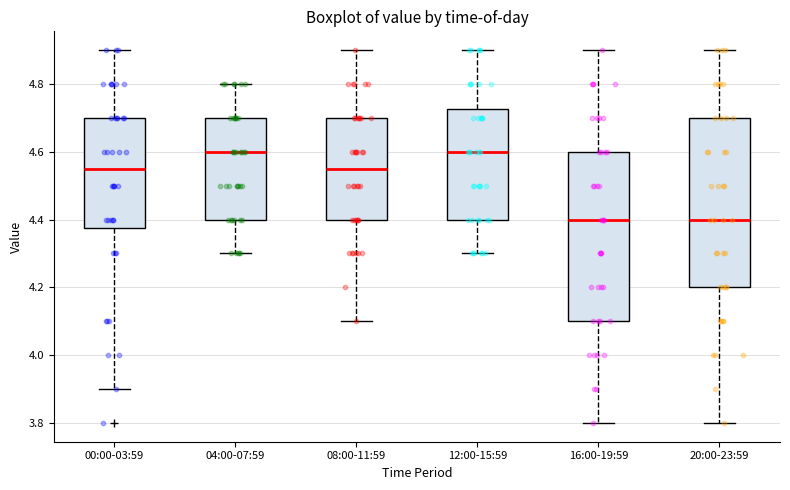

Where is the upper edge of the box for 16:00-19:59 on the y-axis? The values are not printed on the chart, so give them approximately, as read against the axis.

4.60